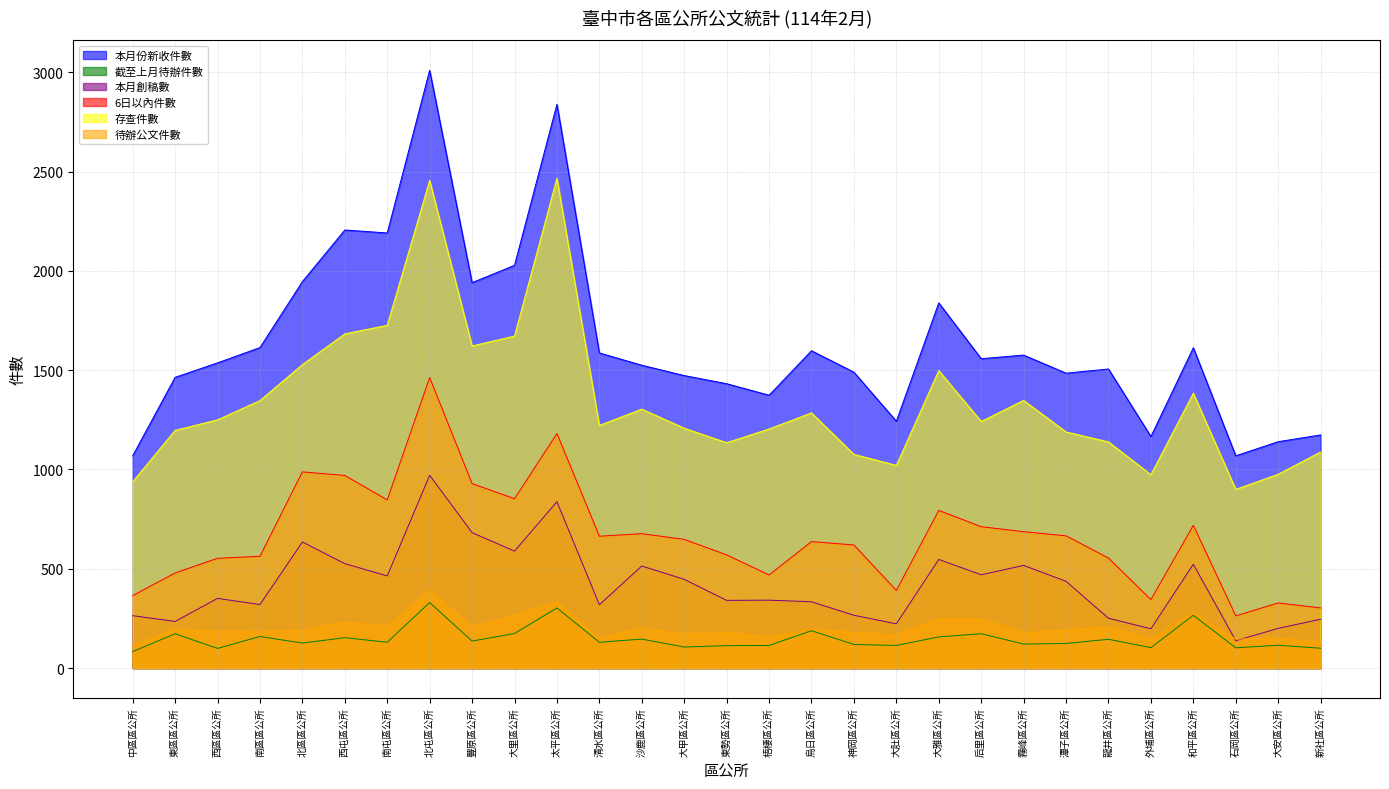

What is the average value of the 6日以內件數 series?

663